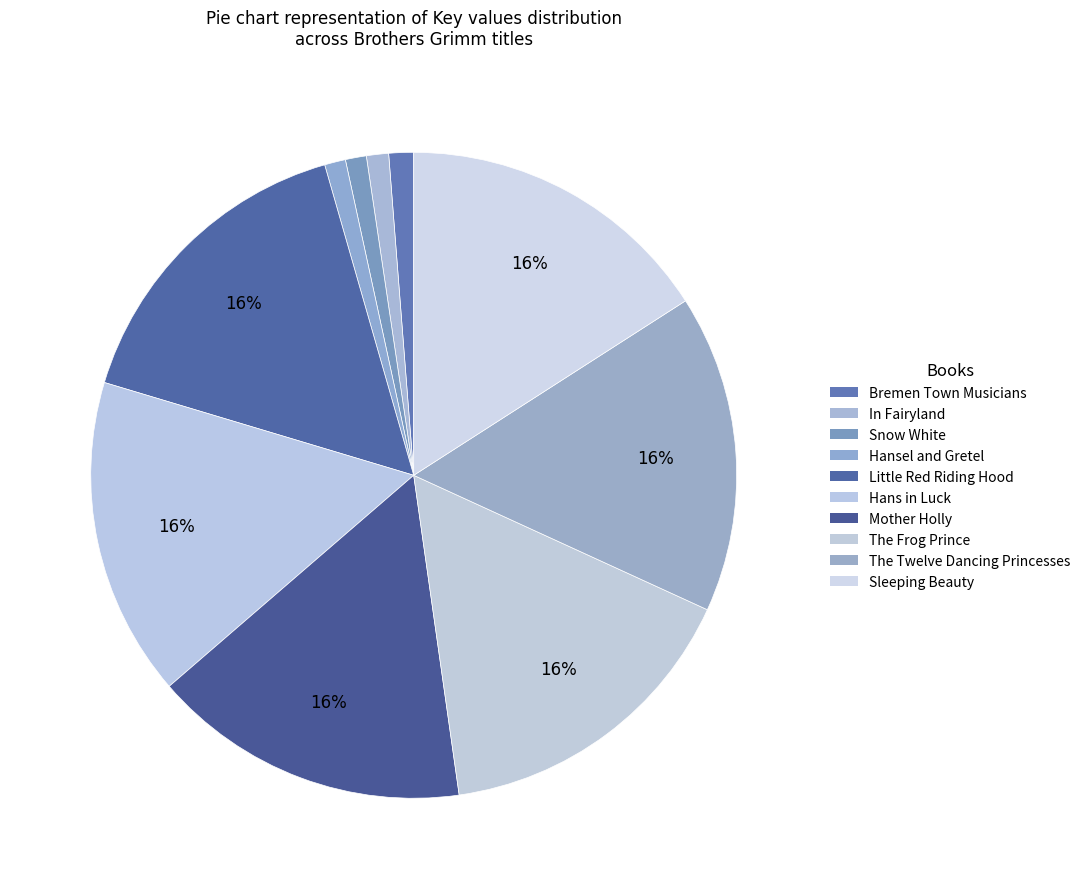

How many slices are in this pie chart?

10